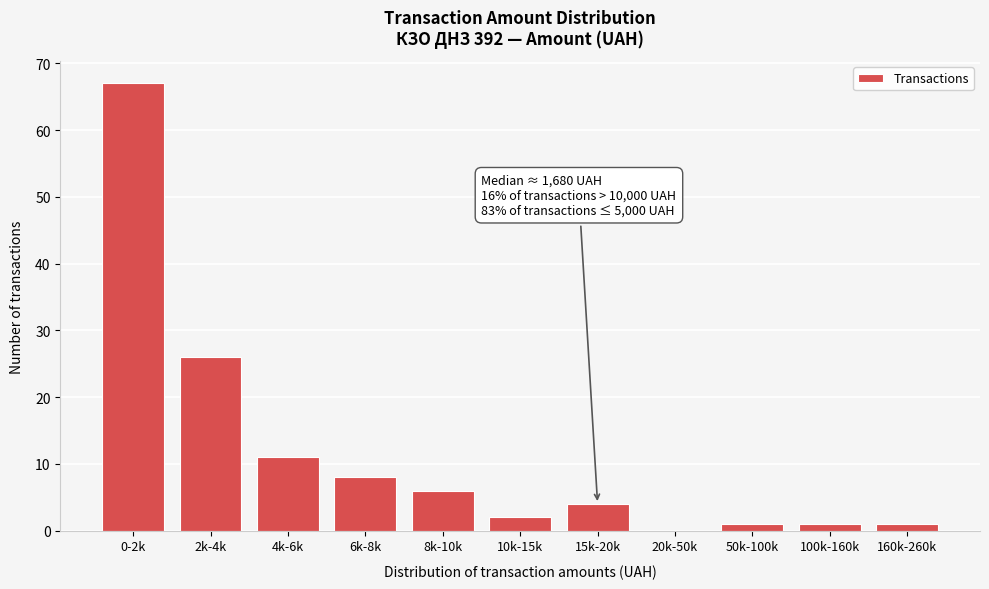

Reading right to left, extract all data points from this chart.

160k-260k=1	100k-160k=1	50k-100k=1	20k-50k=0	15k-20k=4	10k-15k=2	8k-10k=6	6k-8k=8	4k-6k=11	2k-4k=26	0-2k=67